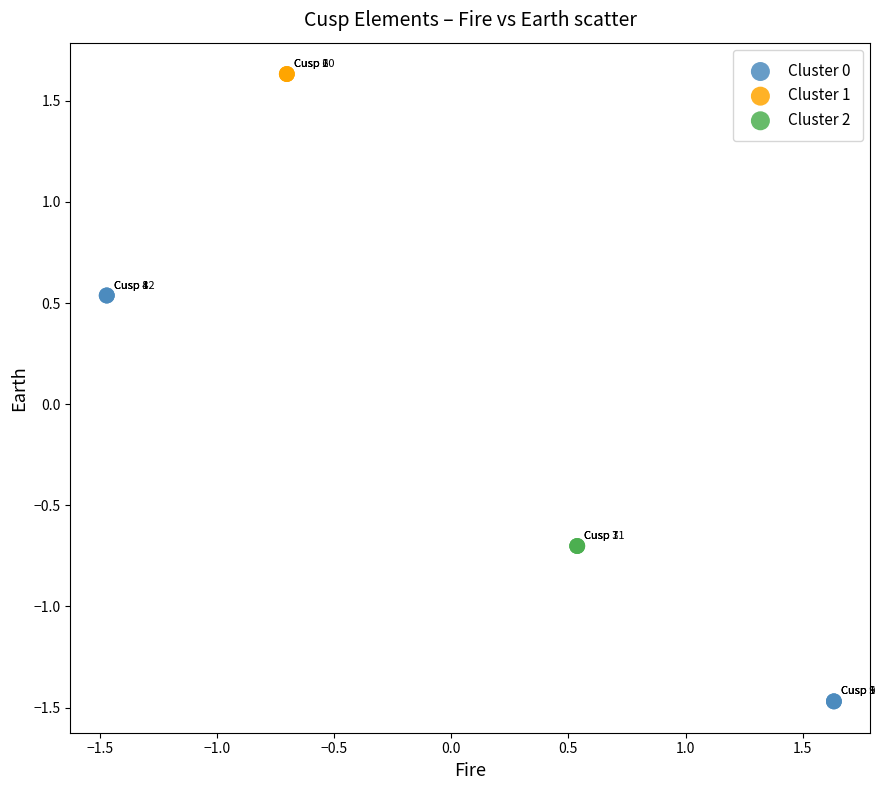

Which series reaches the minimum Y coordinate?

Cluster 0